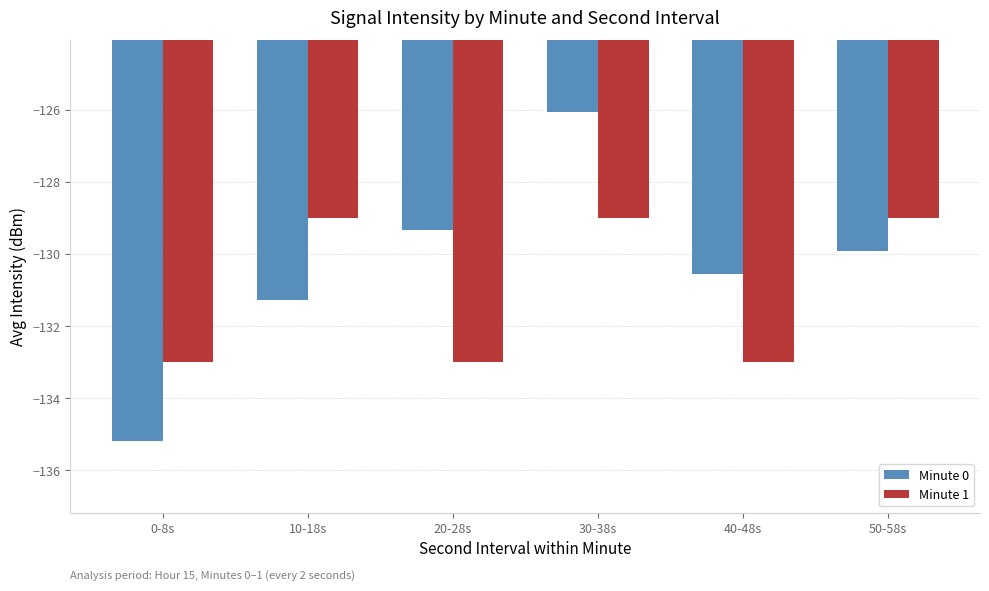

Read the Minute 0 value at 10-18s.

-131.3